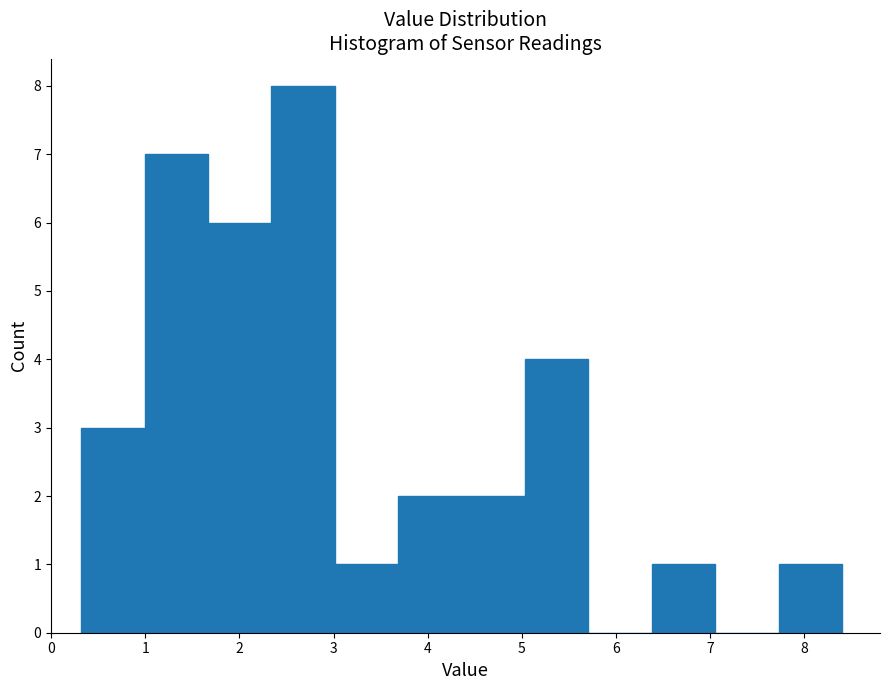

Reading left to right, transcribe this chart: for each bar, give the range it covers on the x-axis and its height. Neither the bar edges nor the heights are printed on the chart, so give them approximately, as read against the axes.

0.3 to 1.0: 3
1.0 to 1.7: 7
1.7 to 2.3: 6
2.3 to 3.0: 8
3.0 to 3.7: 1
3.7 to 4.4: 2
4.4 to 5.0: 2
5.0 to 5.7: 4
5.7 to 6.4: 0
6.4 to 7.1: 1
7.1 to 7.7: 0
7.7 to 8.4: 1